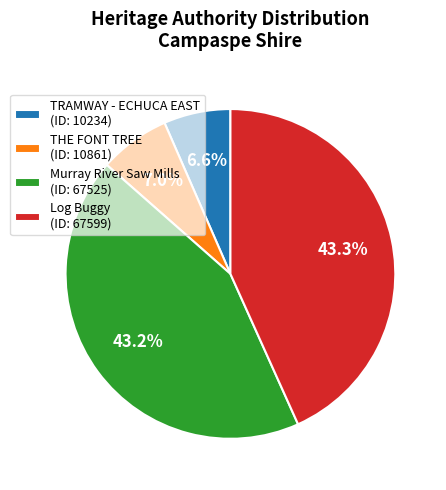

What percentage is NOT represented by TRAMWAY - ECHUCA EAST (ID: 10234)?

93.4%